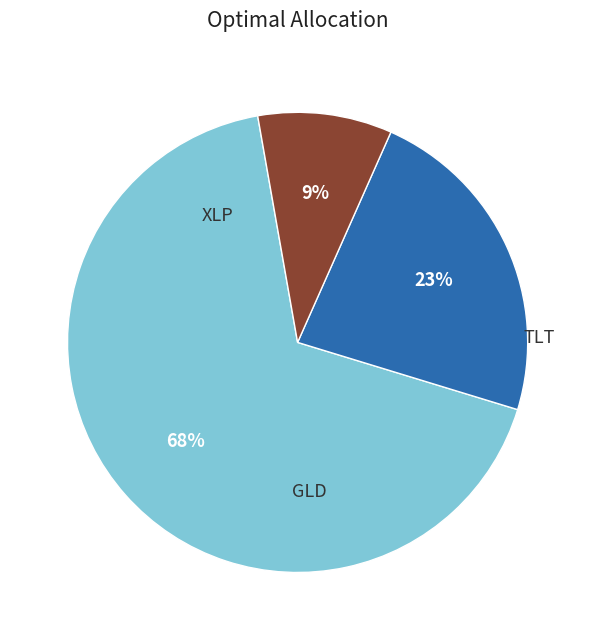

To the nearest percent, what is the average slice percentage?

33%